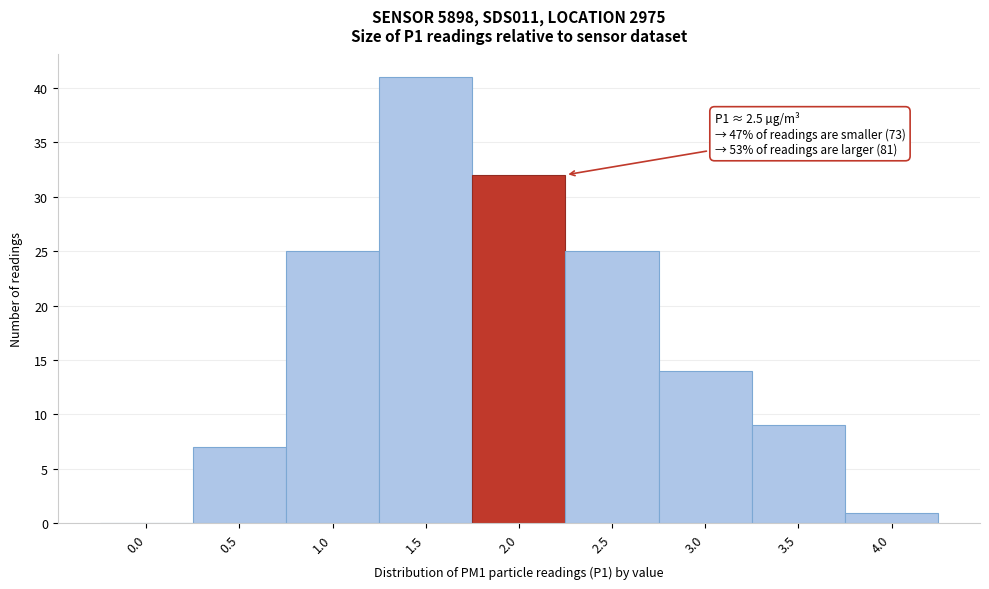

Reading left to right, list all the values displayed in this chart.

0.0=0	0.5=7	1.0=25	1.5=41	2.0=32	2.5=25	3.0=14	3.5=9	4.0=1